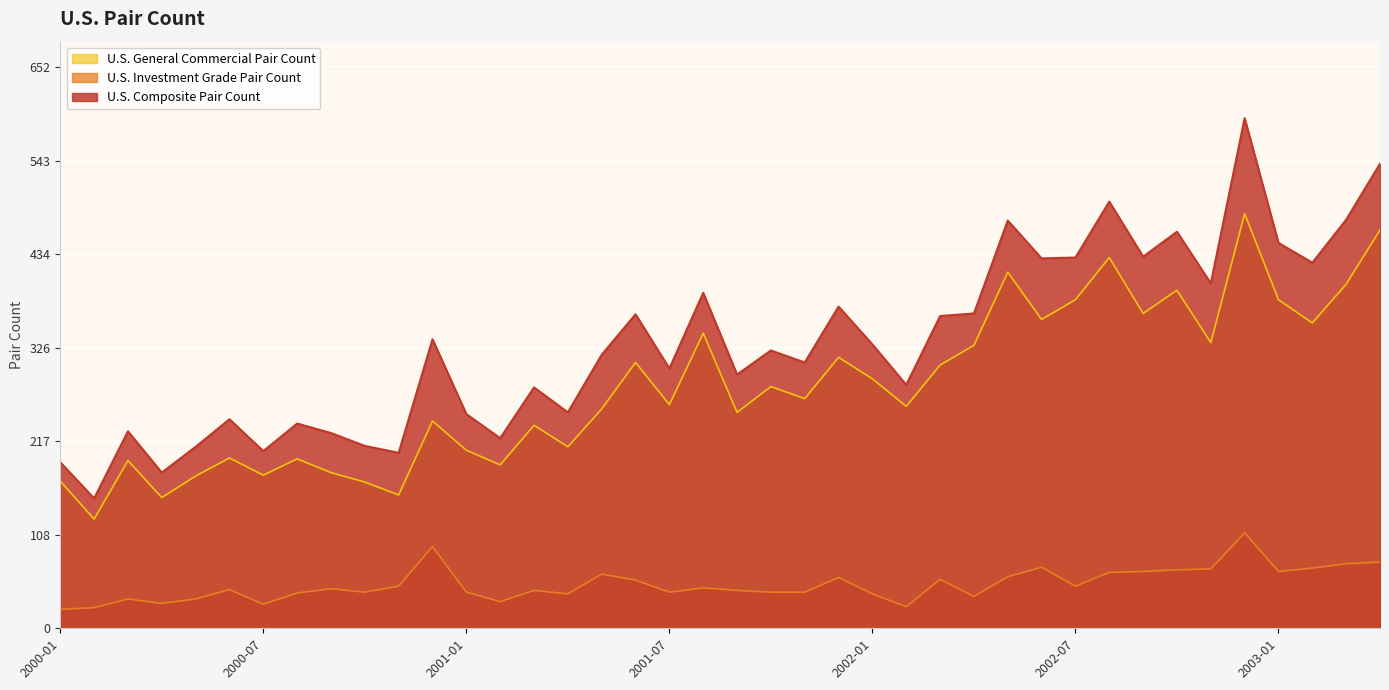

What is the difference between the U.S. Investment Grade Pair Count values at 2000-09 and 2000-02?

22